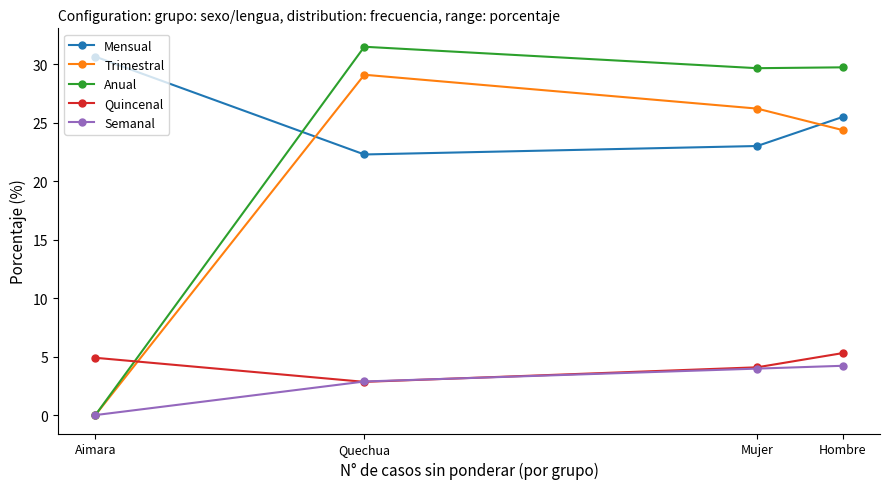

At which category does Mensual reach its first local valley?

Quechua